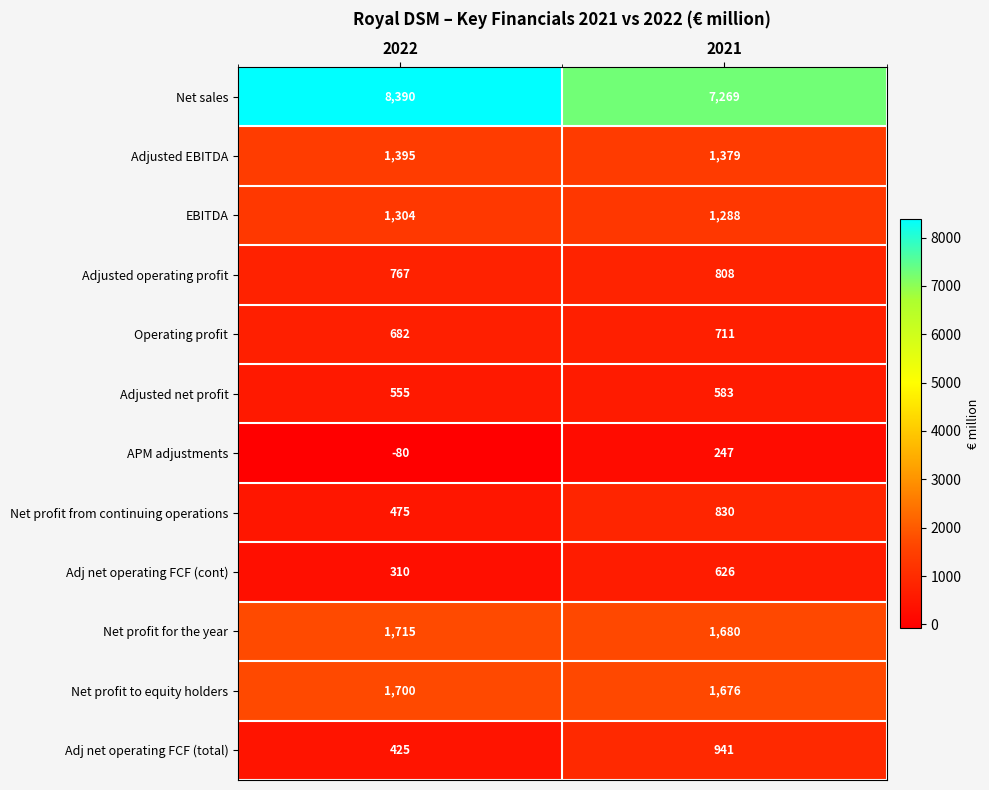

Which category has the highest value across all series?

2022